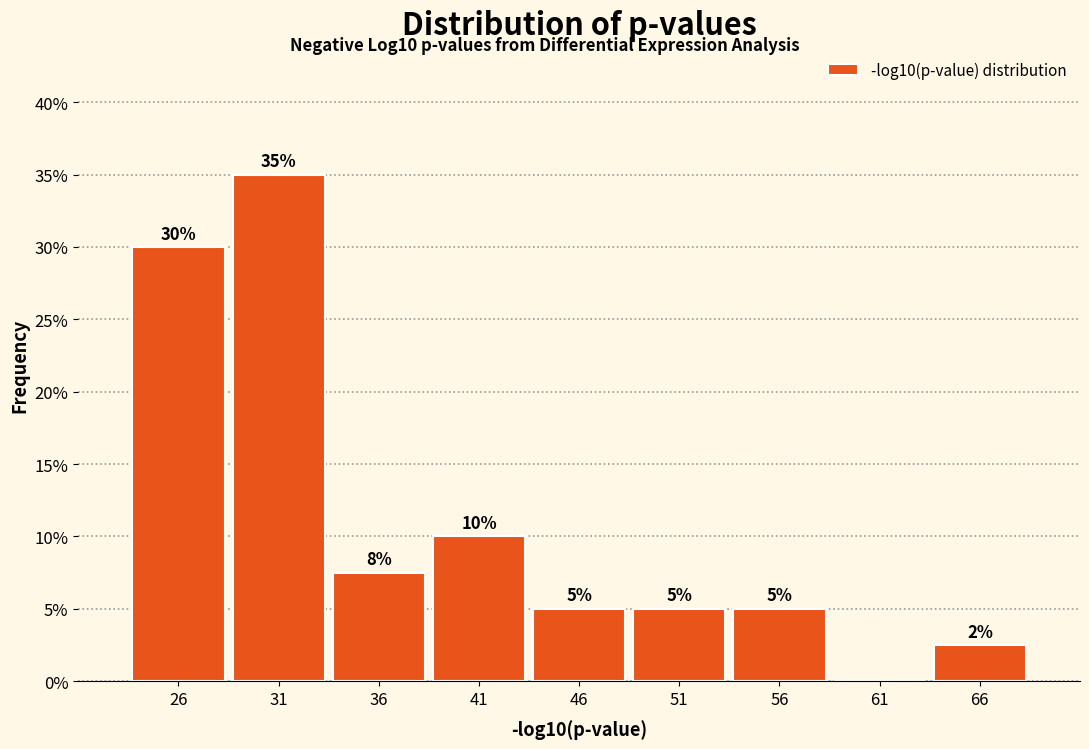

Is it true that the value at 51 is 7.4?

False